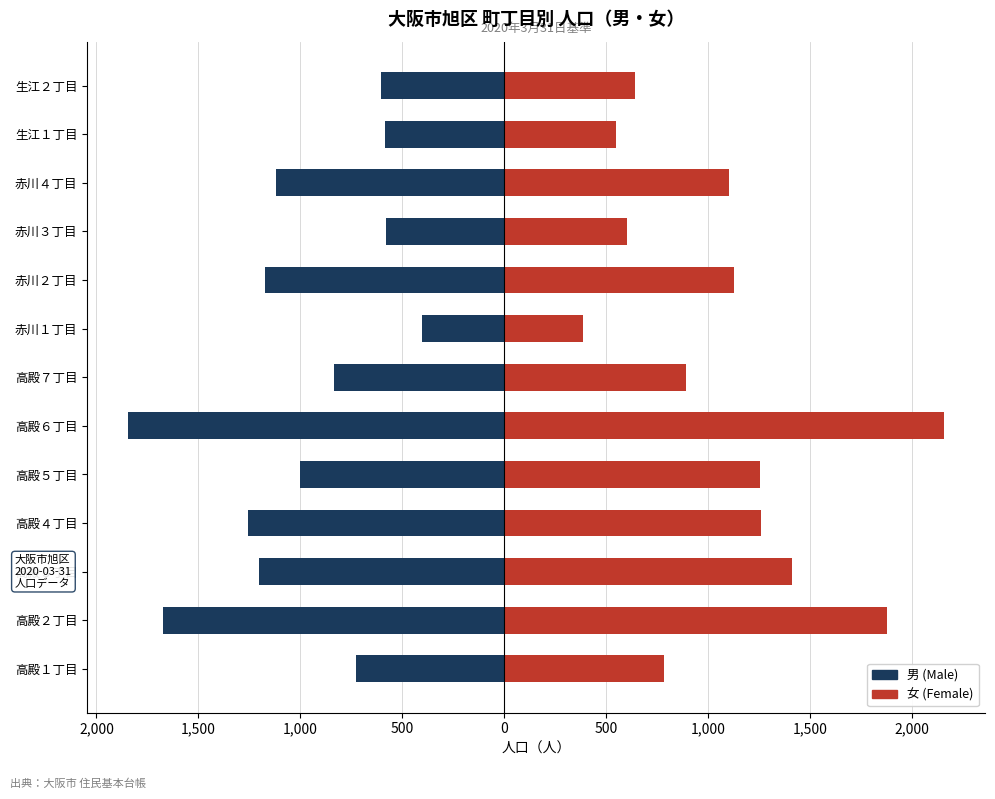

Count the number of categories in the chart.

13